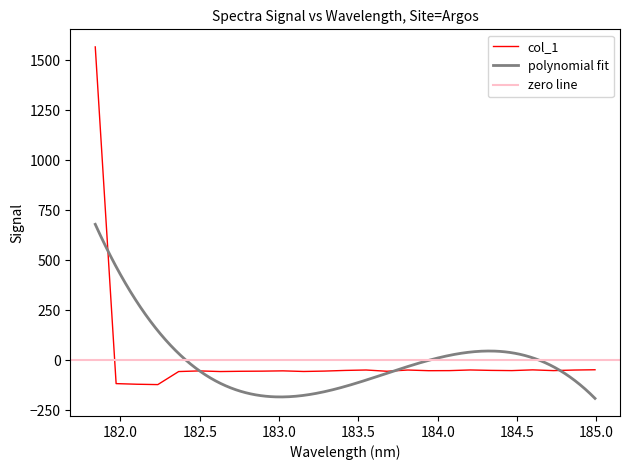

What is the label of the 19th point from the right?

182.6299929592